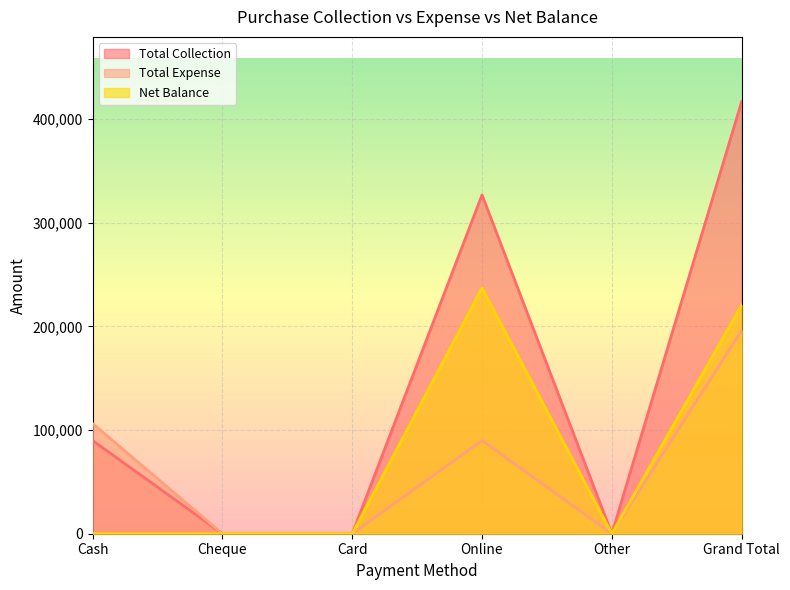

How many lines are shown in the chart?

3